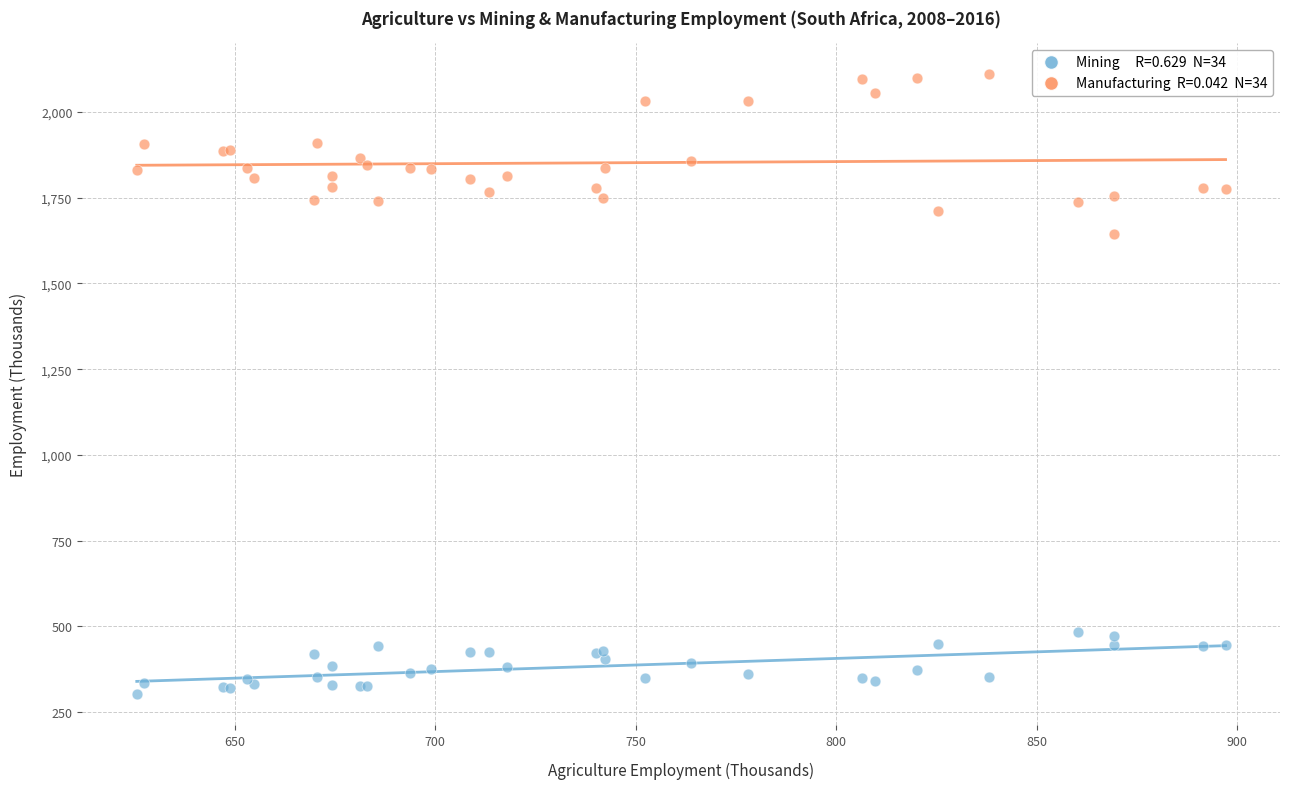

Across all series, what Y value is closest to 1206?

1644.7